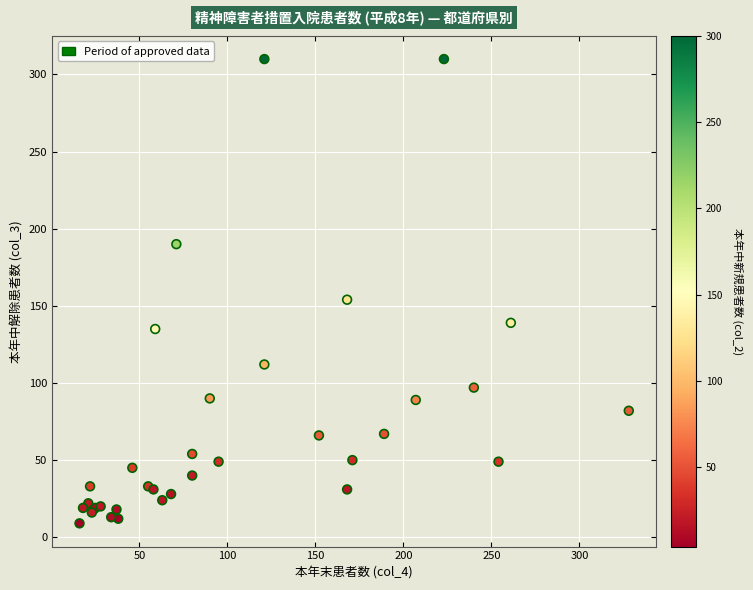

What Y value in the scatter plot is closest to 159?

154